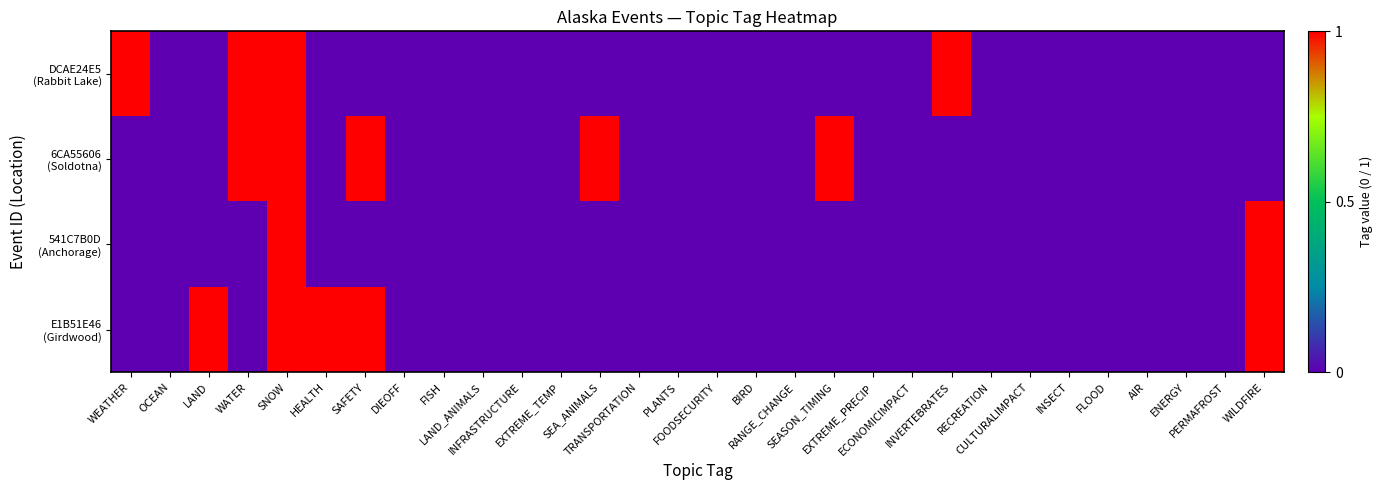

Which series has the widest spread of values?

DCAE24E5 (Rabbit Lake)